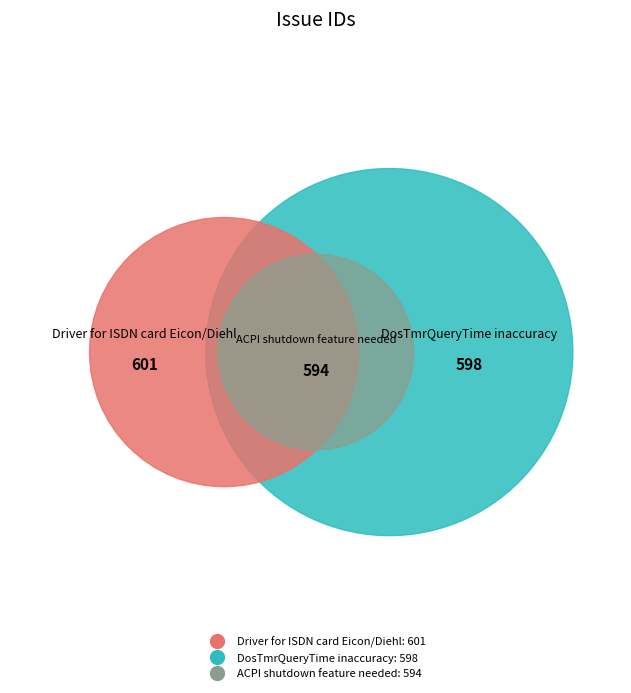

Does Driver for ISDN card Eicon/Diehl represent more than half of the total?

No